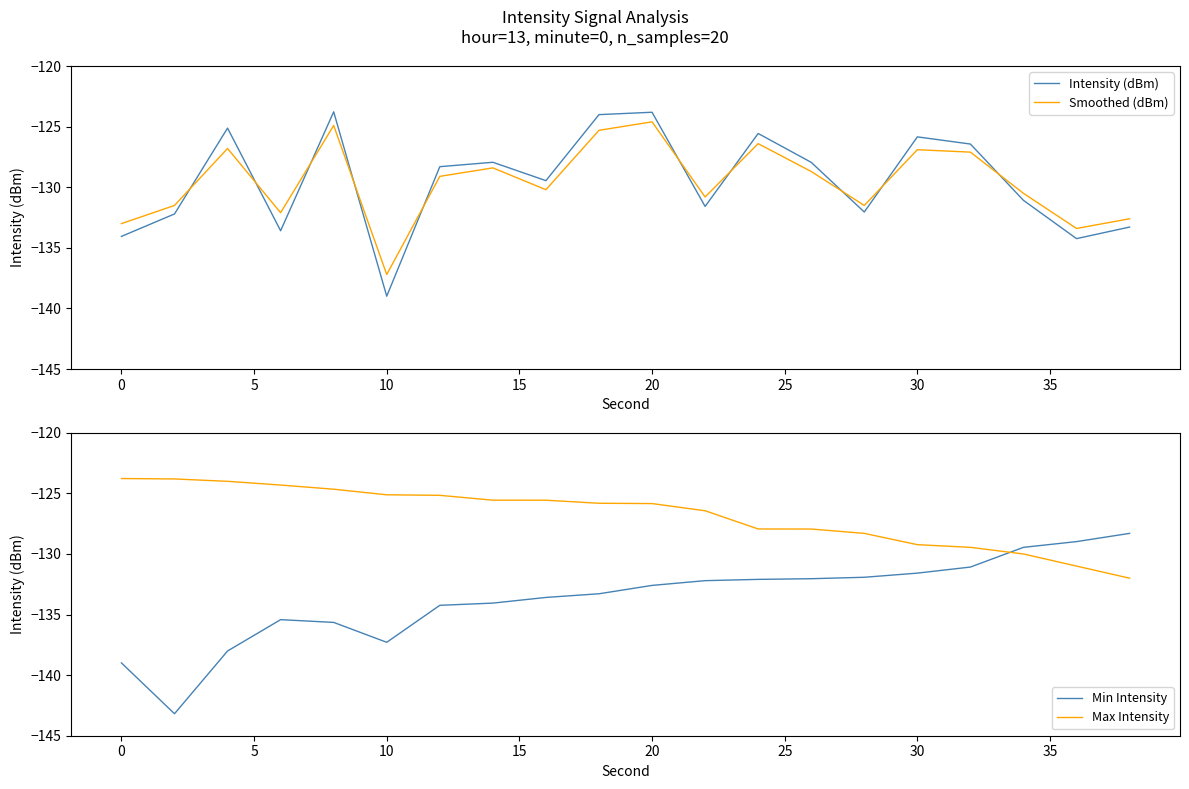

Does the chart display data point markers on the line(s)?

No